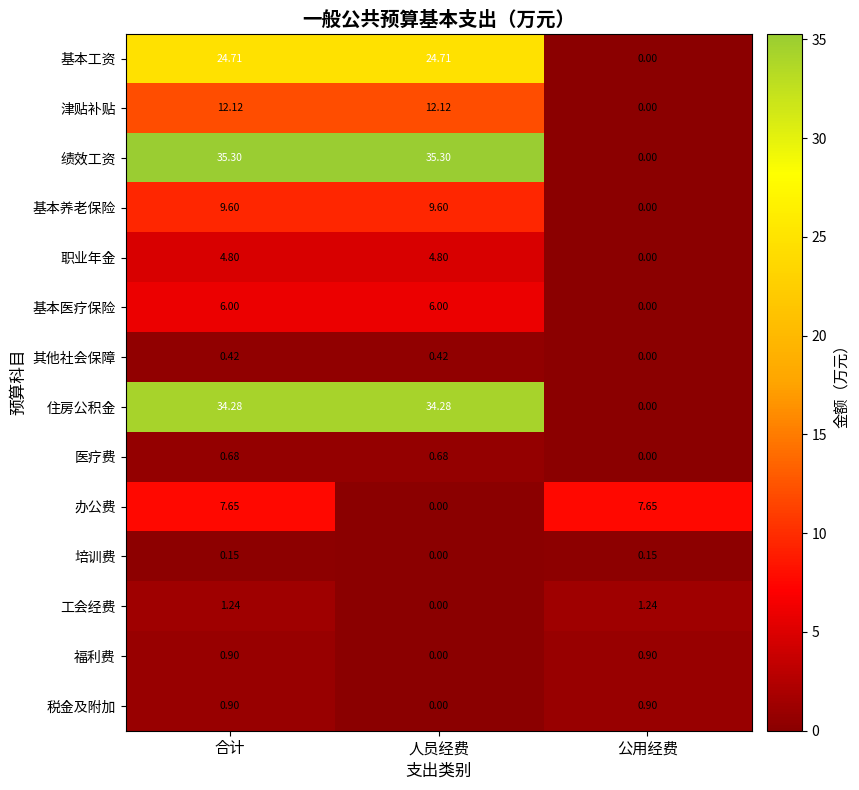

Which series changed the most between 人员经费 and 公用经费?

绩效工资